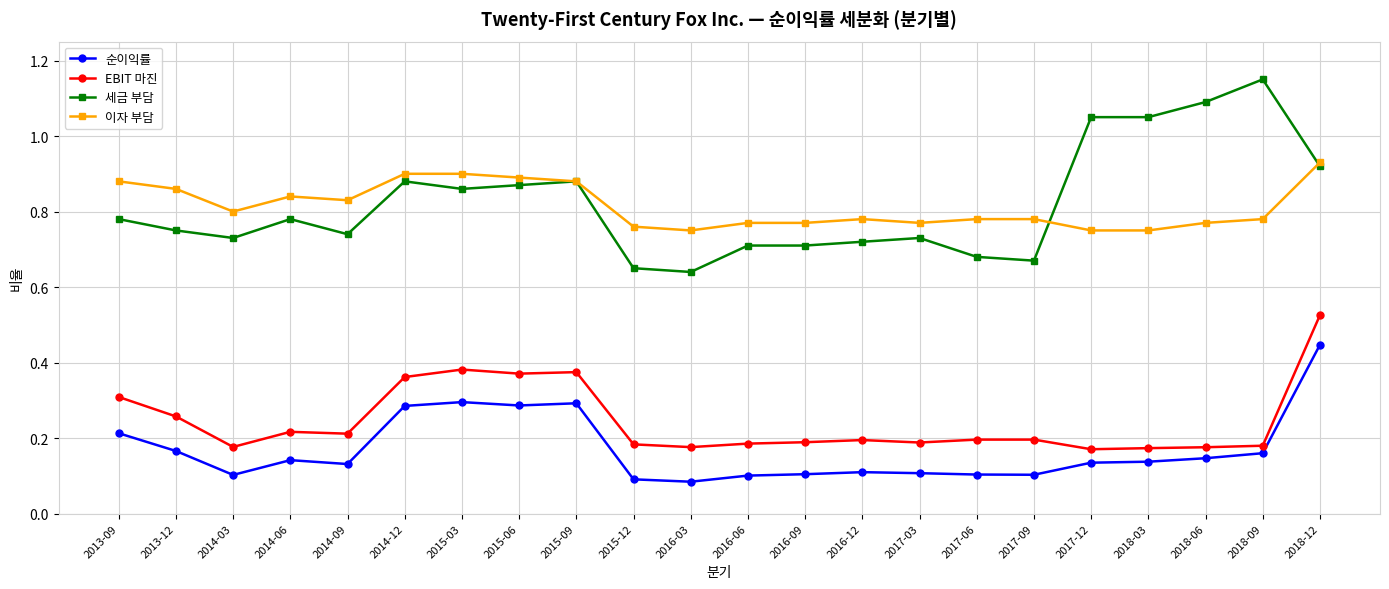

At how many categories does at least one series exceed 0?

22